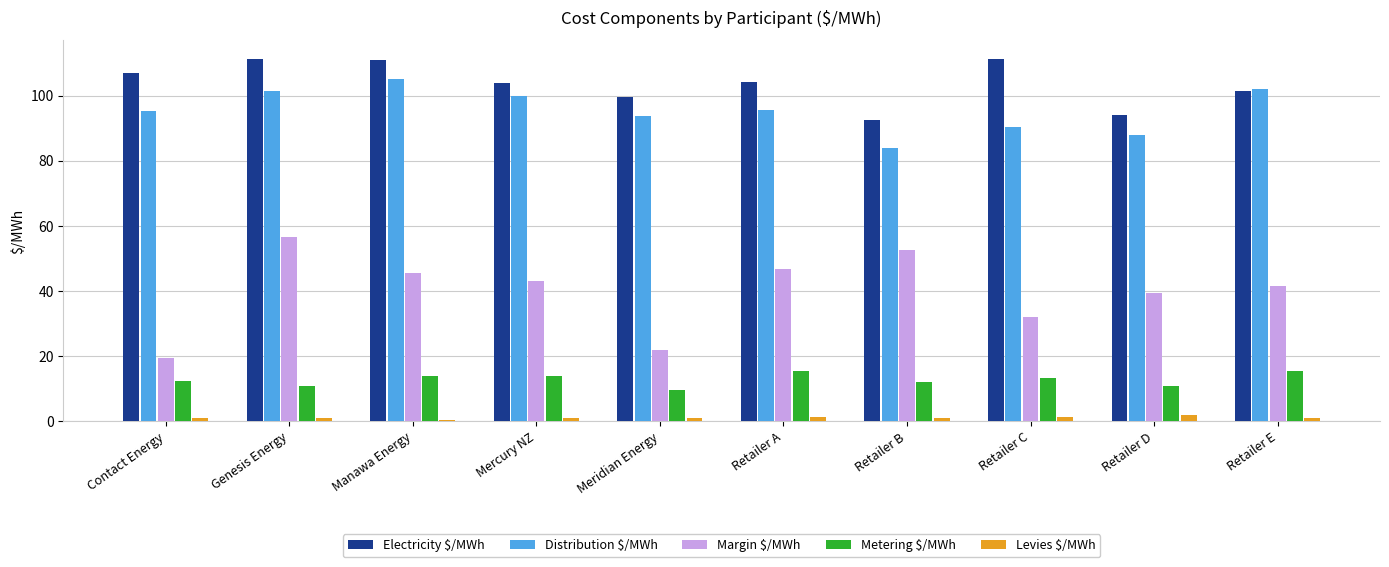

What is the difference between the Metering $/MWh values at Meridian Energy and Retailer B?

2.4